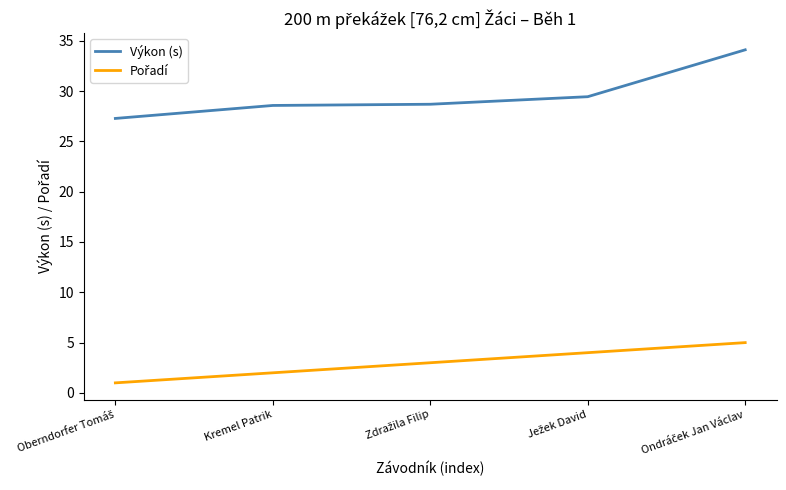

Which series has the largest total across all categories?

Výkon (s)